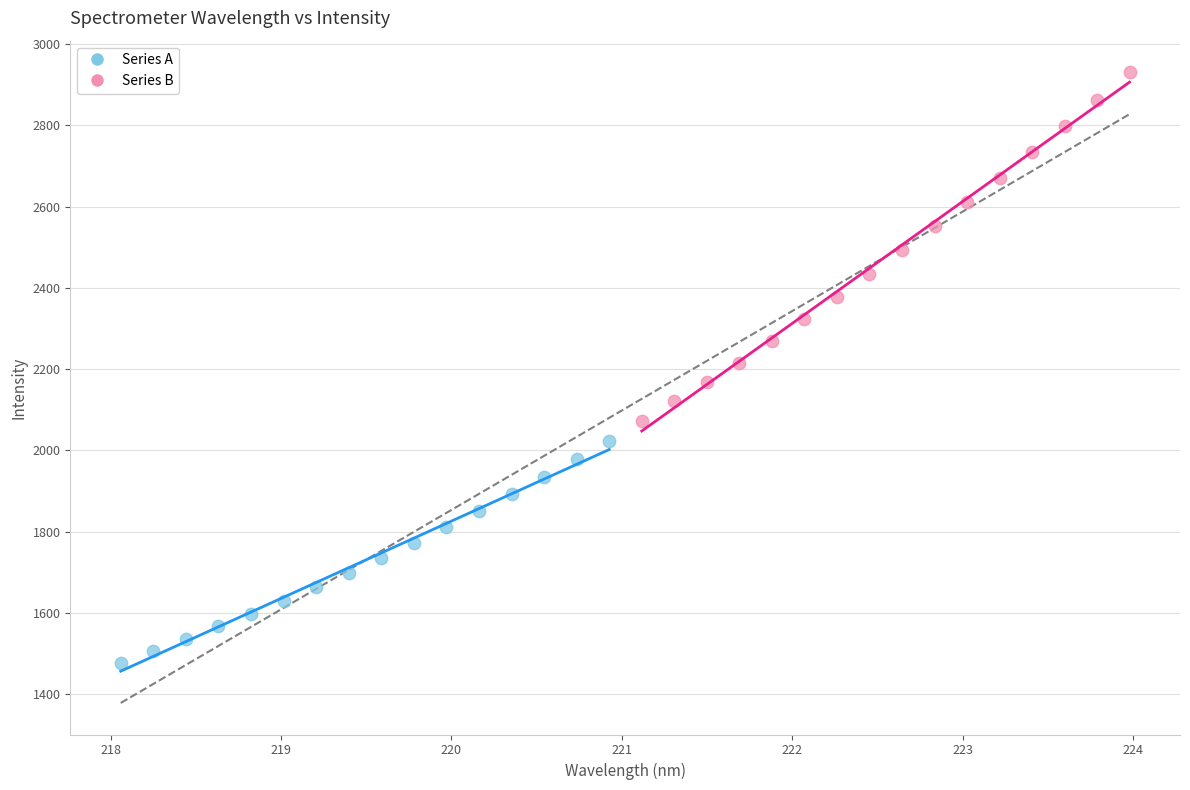

What are all the series names shown in the legend?

Series A, Series B